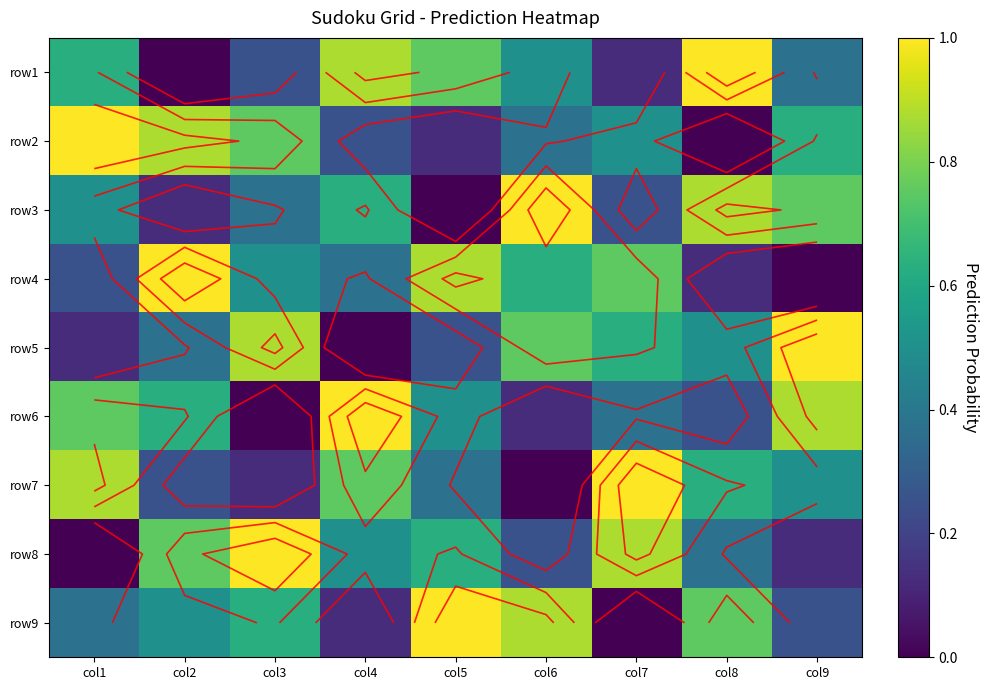

True or false: row1 has a value of 1.2 at col4.

False